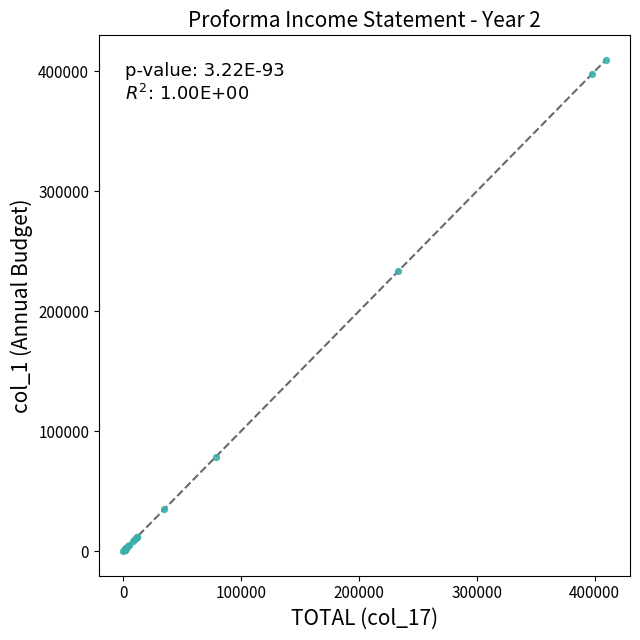

What Y value in the scatter plot is closest to 204750?

233415.0